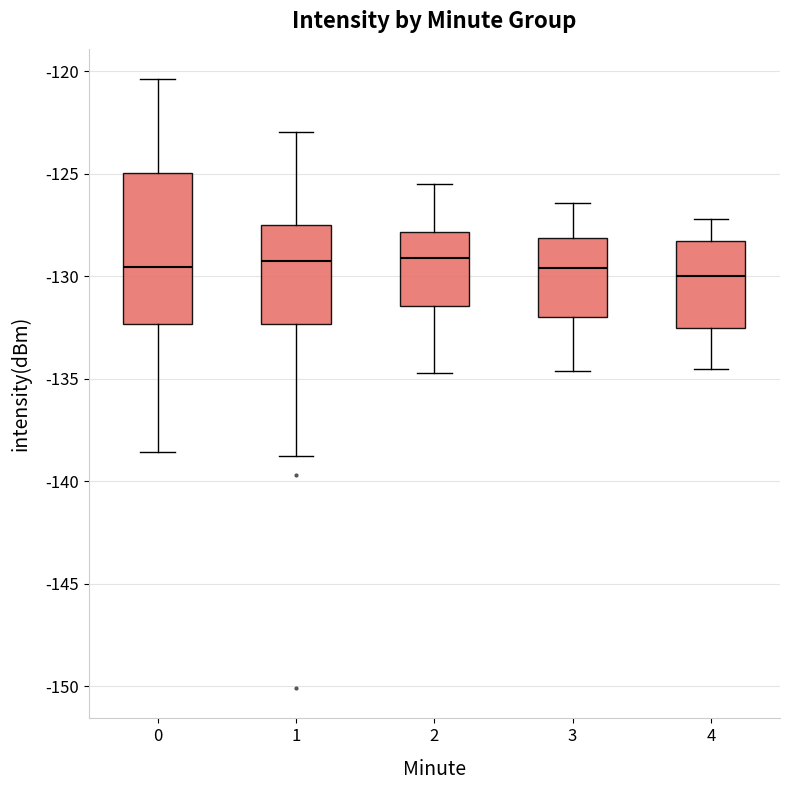

Reading left to right, read every box against the y-axis: the position of its median line, the range the box covers, and the ends of its whiskers. The values are not printed on the chart, so give them approximately, as read against the axis.

0: median -129.5, box -132.5 to -125.0, whiskers -138.5 to -120.5
1: median -129.0, box -132.5 to -127.5, whiskers -139.0 to -123.0
2: median -129.0, box -131.5 to -128.0, whiskers -134.5 to -125.5
3: median -129.5, box -132.0 to -128.0, whiskers -134.5 to -126.5
4: median -130.0, box -132.5 to -128.0, whiskers -134.5 to -127.0